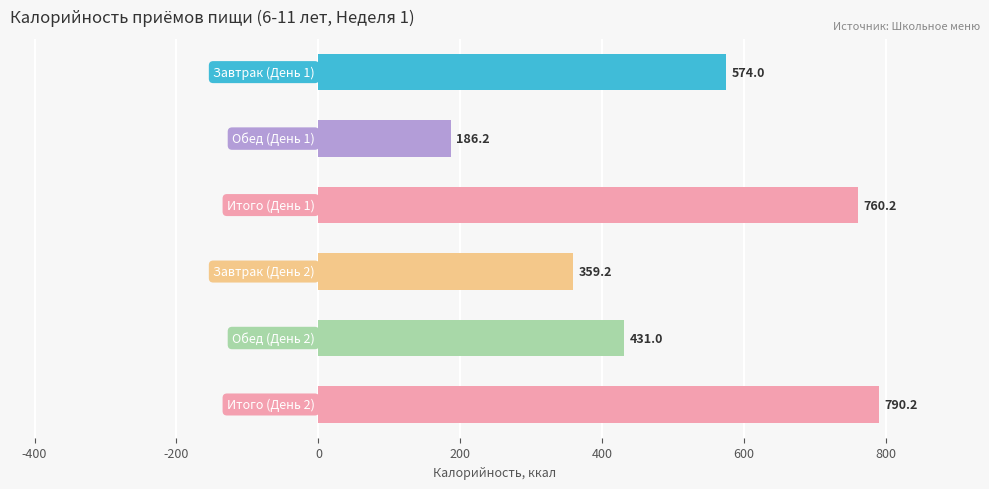

What is the difference between the second highest and minimum values?

574.0